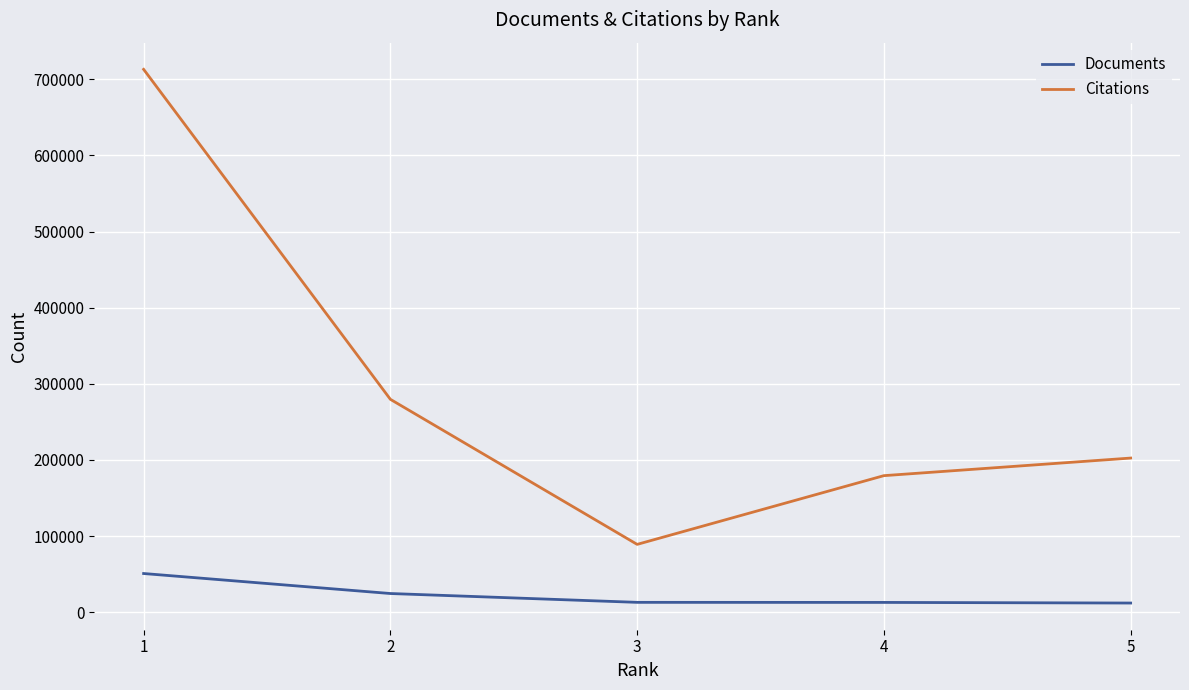

Is this an area chart (filled region under the line)?

No